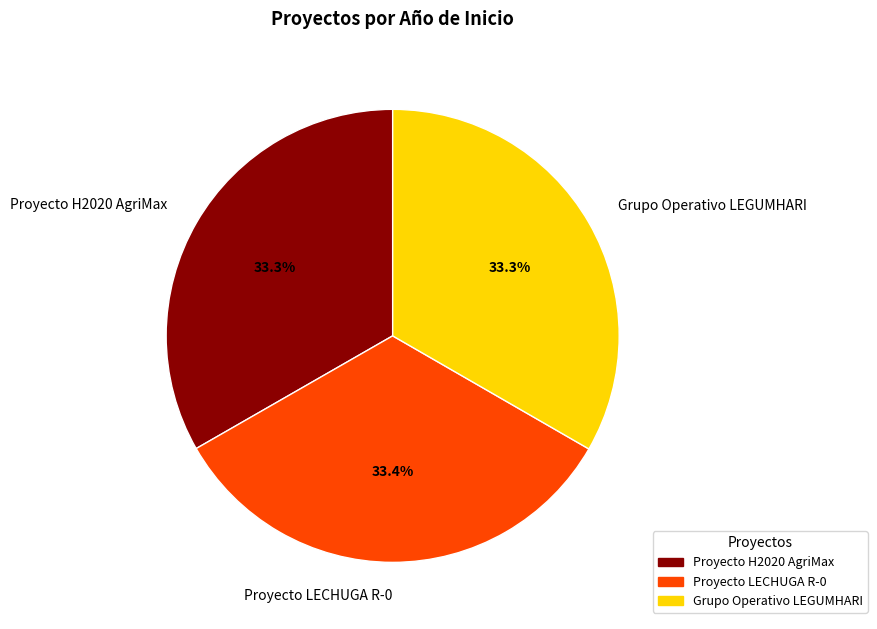

To the nearest percent, what is the combined percentage of Proyecto H2020 AgriMax and Proyecto LECHUGA R-0?

67%